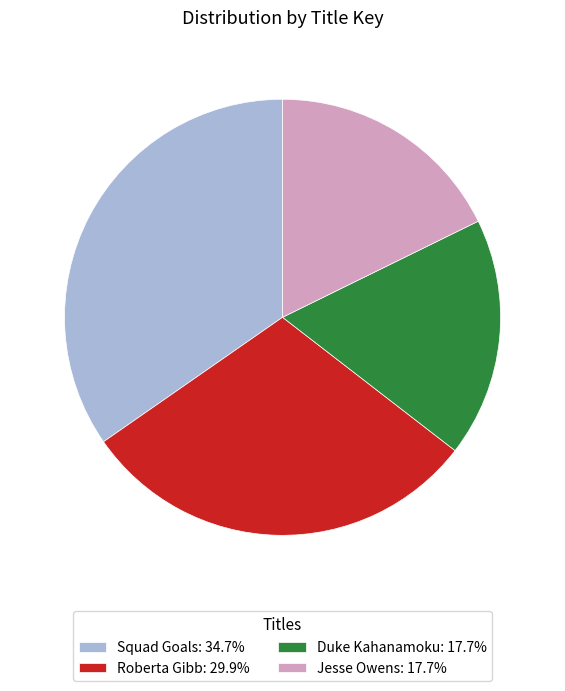

Is Roberta Gibb: 29.9% the majority of the pie?

No